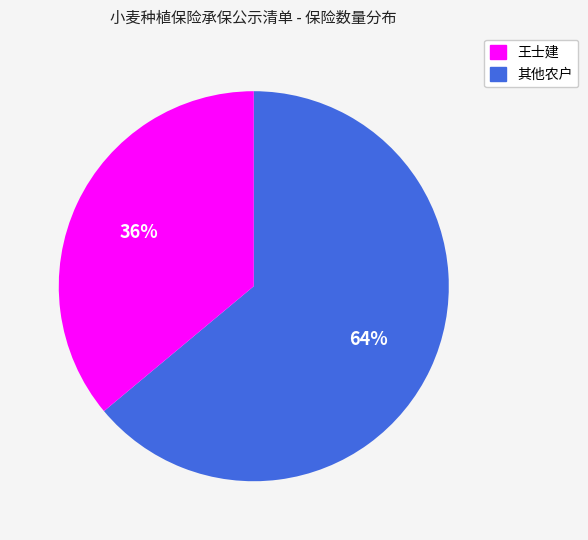

Does any single category account for the majority?

Yes